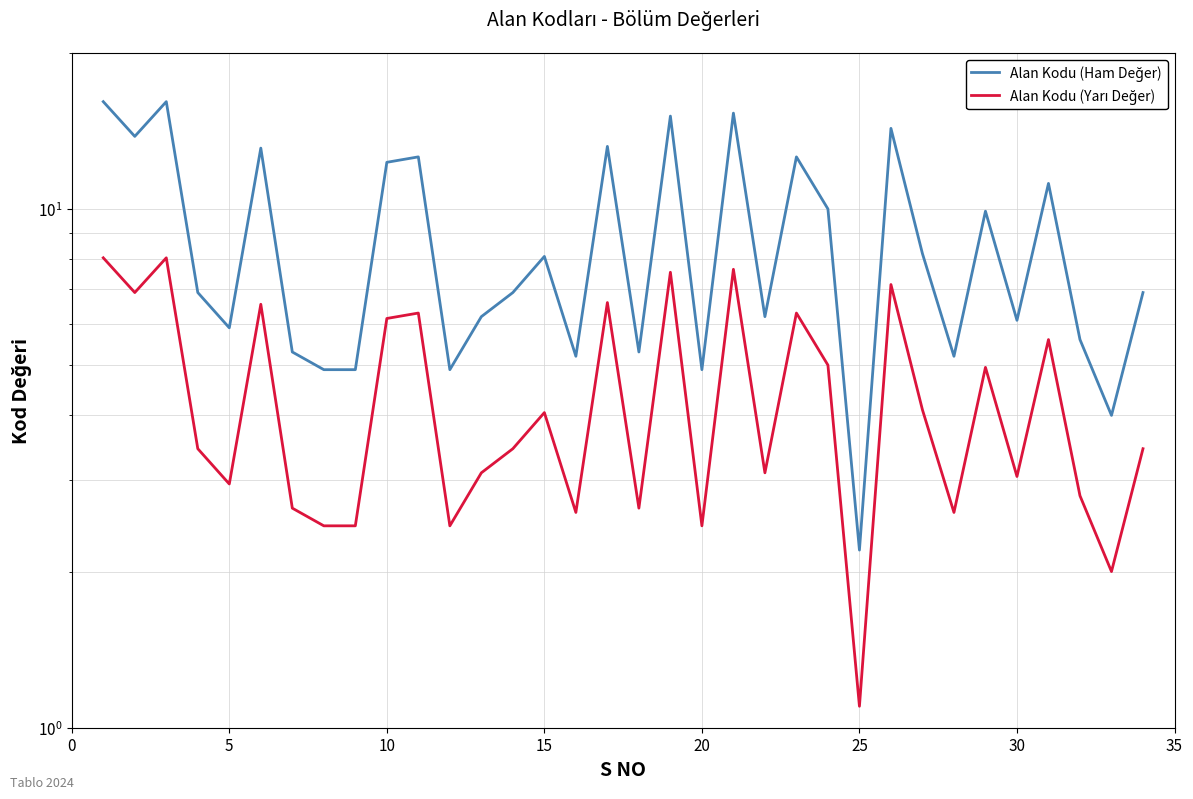

Reading left to right, transcribe all the data shown in this chart.

Alan Kodu (Ham Değer): 16.1	13.8	16.1	6.9	5.9	13.1	5.3	4.9	4.9	12.3	12.6	4.9	6.2	6.9	8.1	5.2	13.2	5.3	15.1	4.9	15.3	6.2	12.6	10.0	2.2	14.3	8.2	5.2	9.9	6.1	11.2	5.6	4.0	6.9
Alan Kodu (Yarı Değer): 8.1	6.9	8.1	3.5	3.0	6.5	2.6	2.5	2.5	6.2	6.3	2.5	3.1	3.5	4.0	2.6	6.6	2.6	7.5	2.5	7.7	3.1	6.3	5.0	1.1	7.2	4.1	2.6	5.0	3.0	5.6	2.8	2.0	3.5